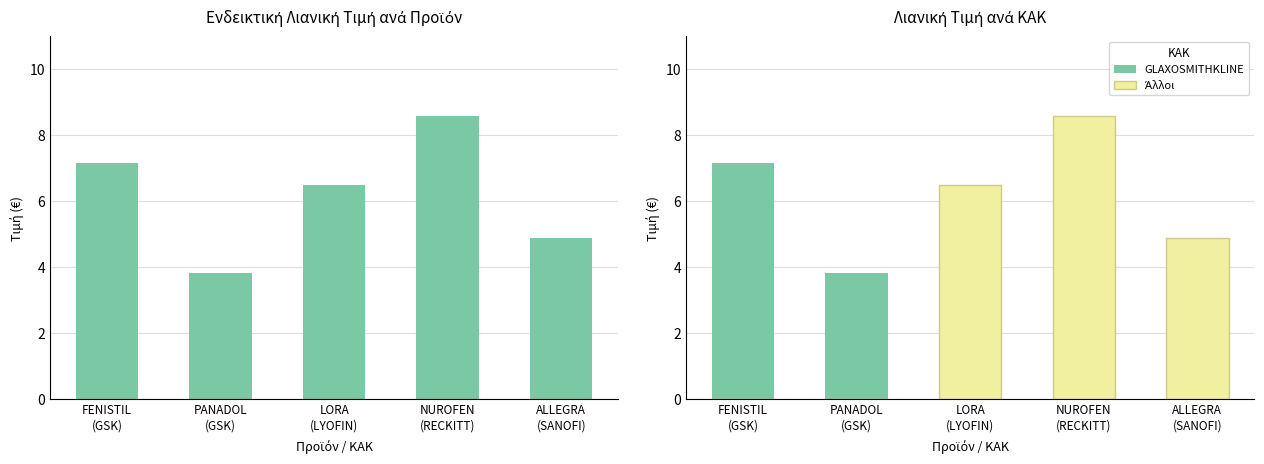

The Άλλοι series shows 6.5 at LORA
(LYOFIN). True or false?

True